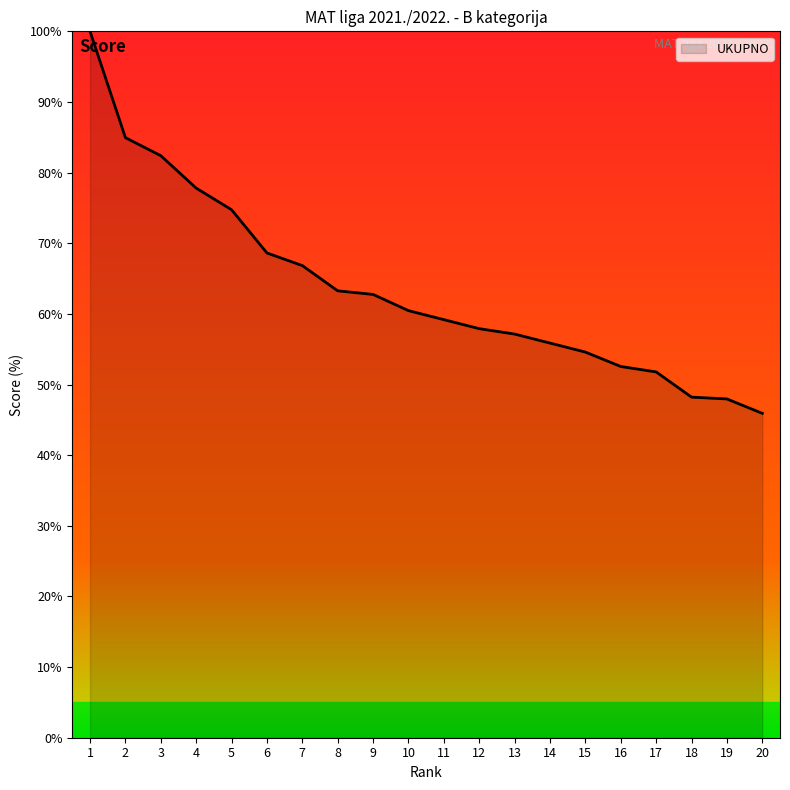

Count the number of values greater than 60.

10